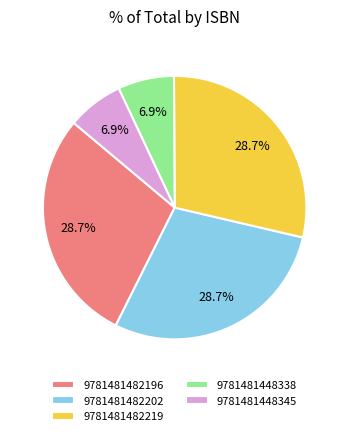

Count the number of slices in the pie.

5